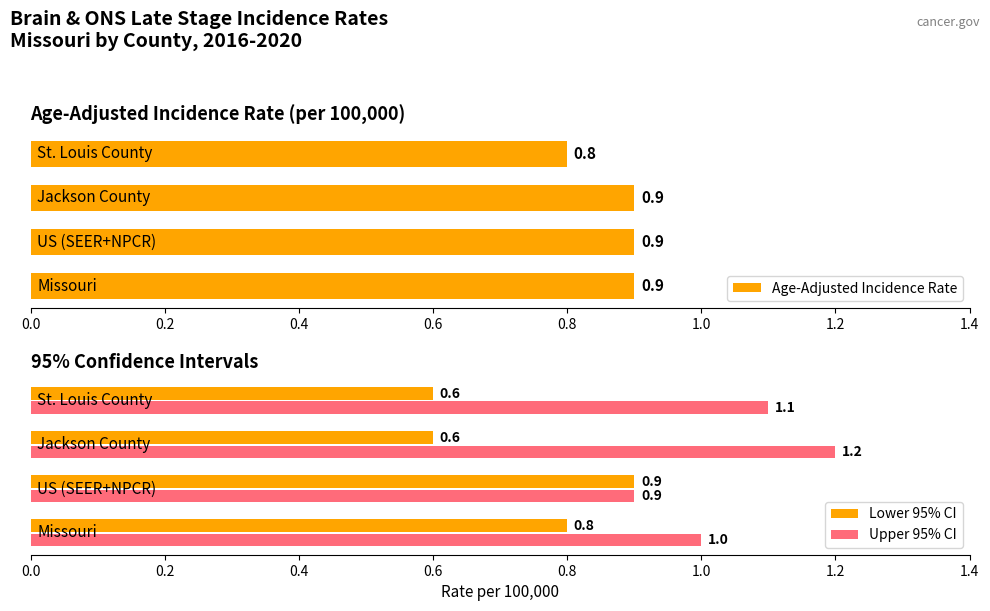

Rank the series by their average value, from highest to lowest.

Upper 95% CI, Age-Adjusted Incidence Rate, Lower 95% CI